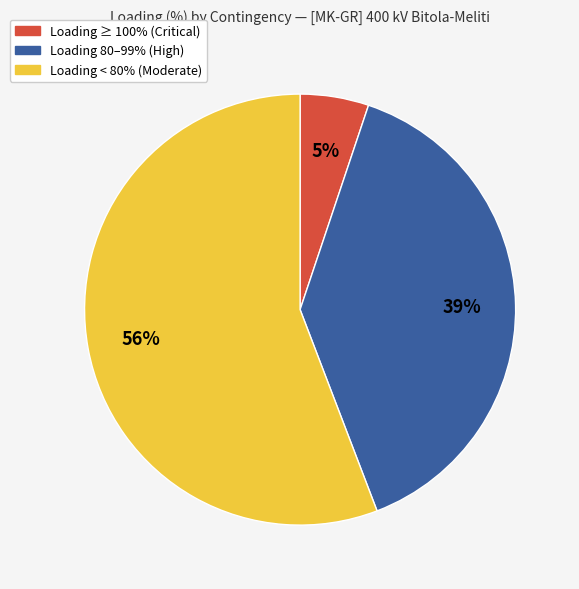

What percentage is the Loading ≥ 100% (Critical) slice, to the nearest percent?

5%